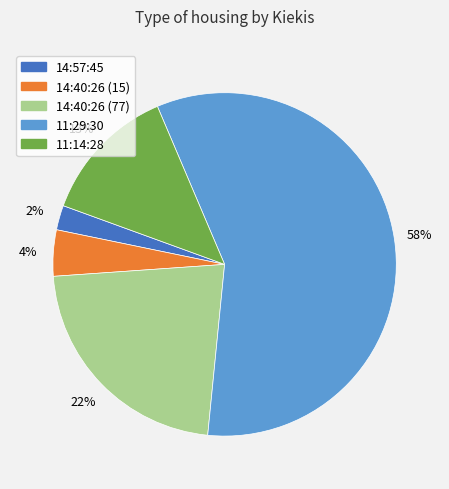

To the nearest percent, what is the difference between the 14:40:26 (15) and 11:14:28 slice percentages?

9%